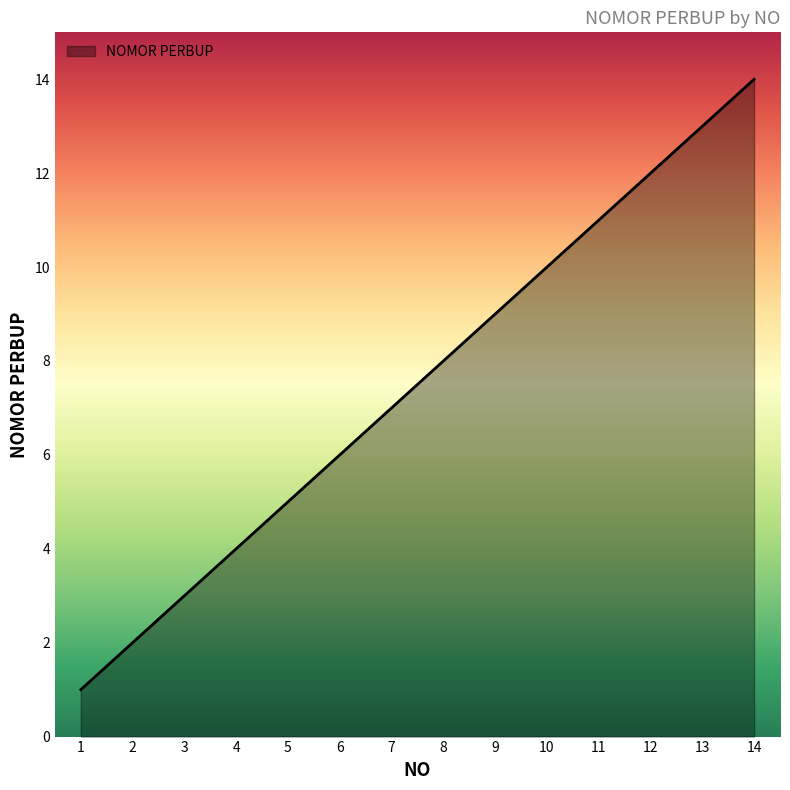

How many categories are shown in the chart?

14